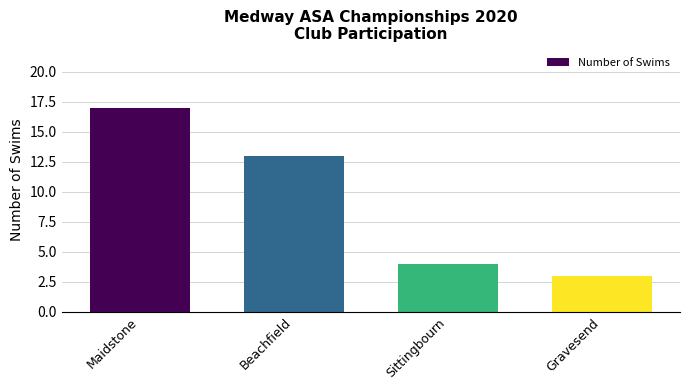

Where does the data first go above 13?

Maidstone